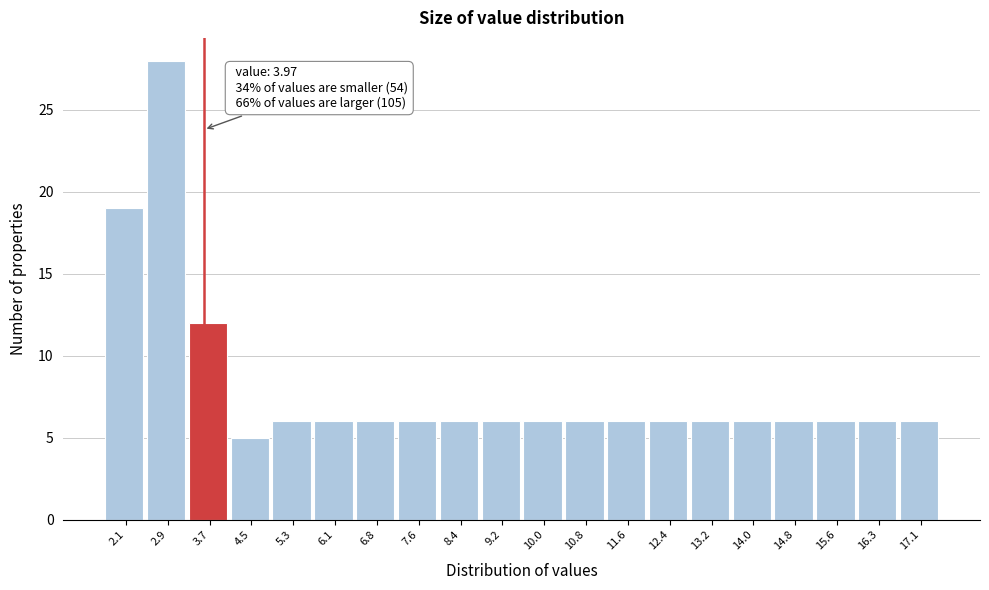

Reading left to right, what are all the values shown in this chart?

2.1=19	2.9=28	3.7=12	4.5=5	5.3=6	6.1=6	6.8=6	7.6=6	8.4=6	9.2=6	10.0=6	10.8=6	11.6=6	12.4=6	13.2=6	14.0=6	14.8=6	15.6=6	16.3=6	17.1=6